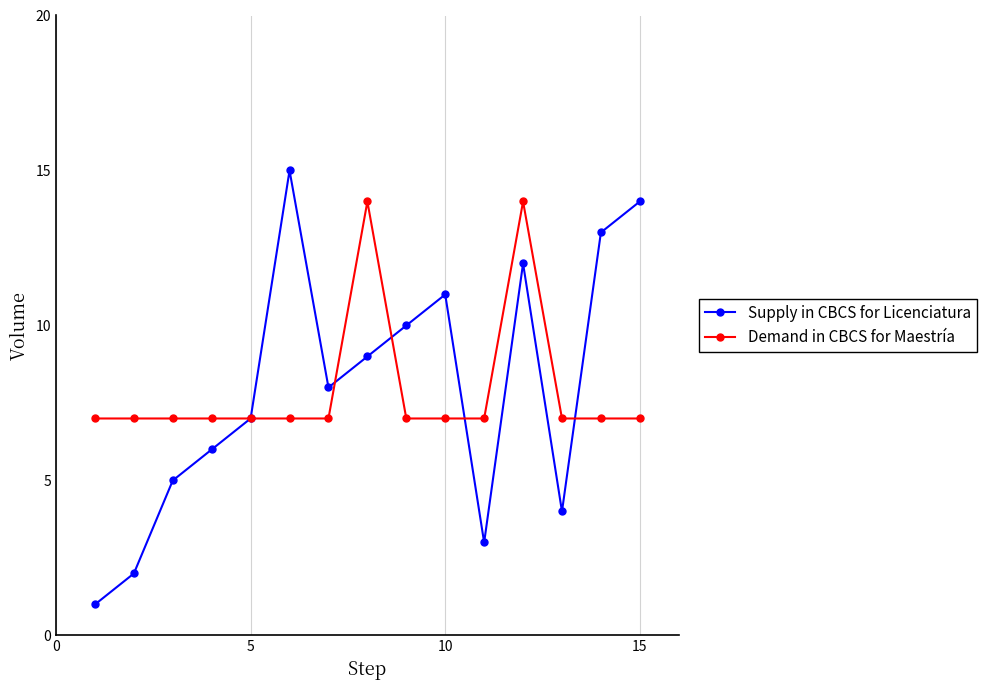

List the series in order of their peak value, highest first.

Supply in CBCS for Licenciatura, Demand in CBCS for Maestría